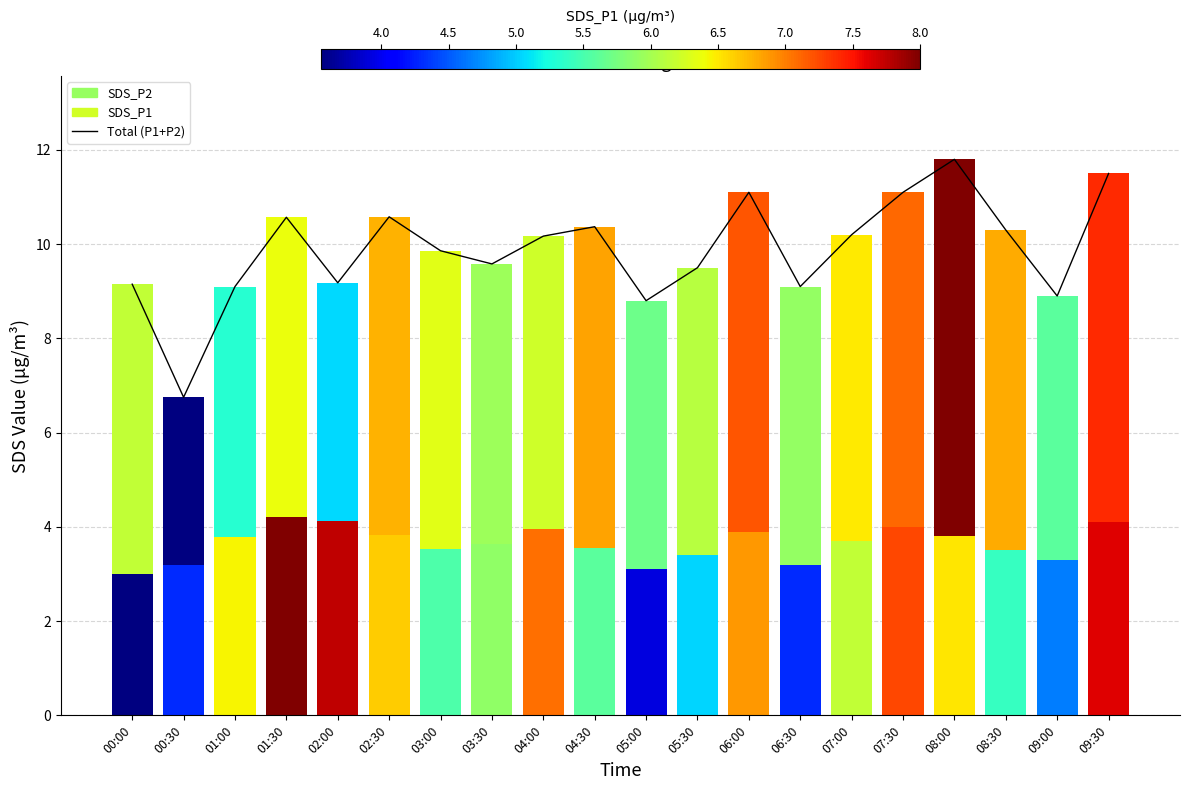

What is the value of the 14th bar from the left?

9.1